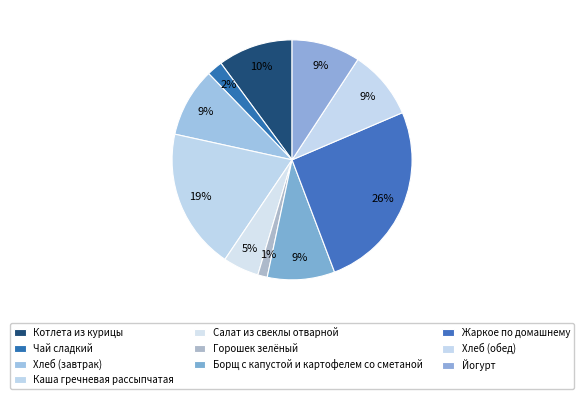

To the nearest percent, what portion does Котлета из курицы represent?

10%